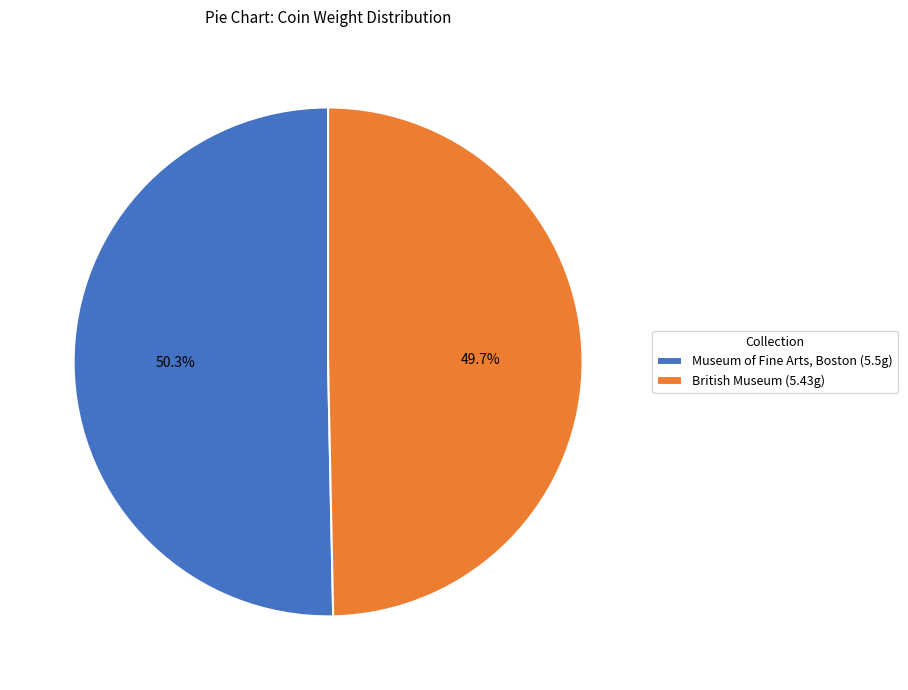

Rank the categories by value from highest to lowest.

Museum of Fine Arts, Boston, British Museum